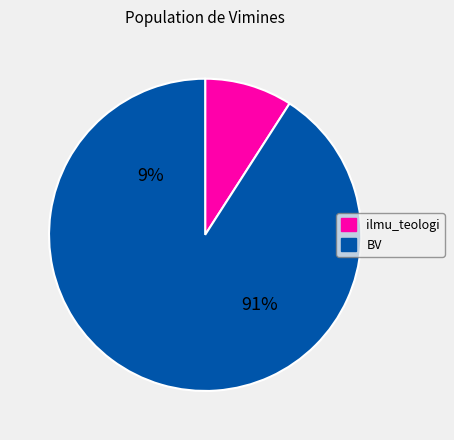

To the nearest percent, what is the difference between the ilmu_teologi and BV slice percentages?

82%